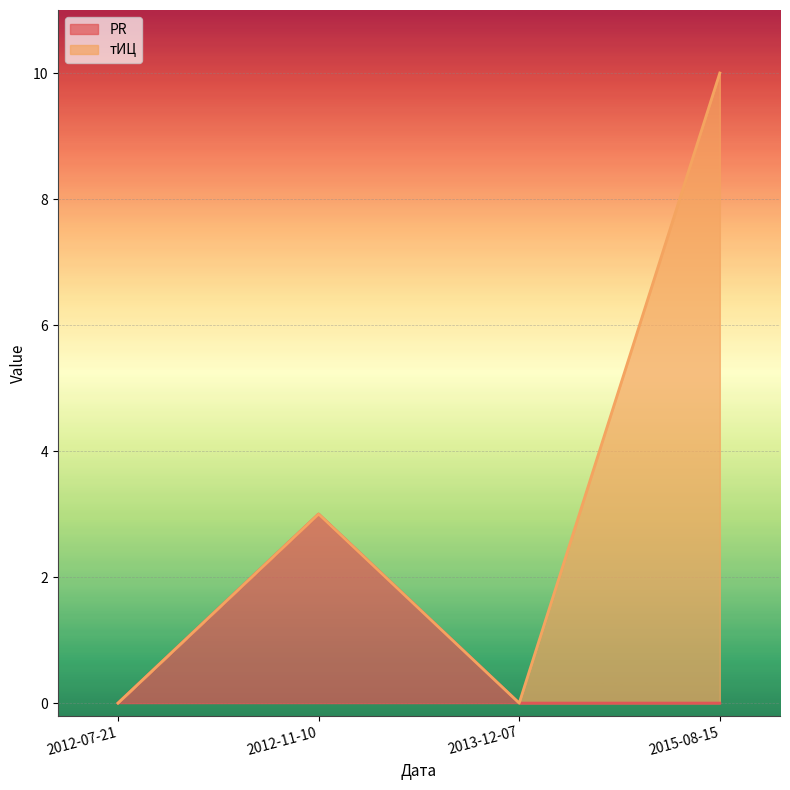

Which label corresponds to the largest value in the chart?

2015-08-15